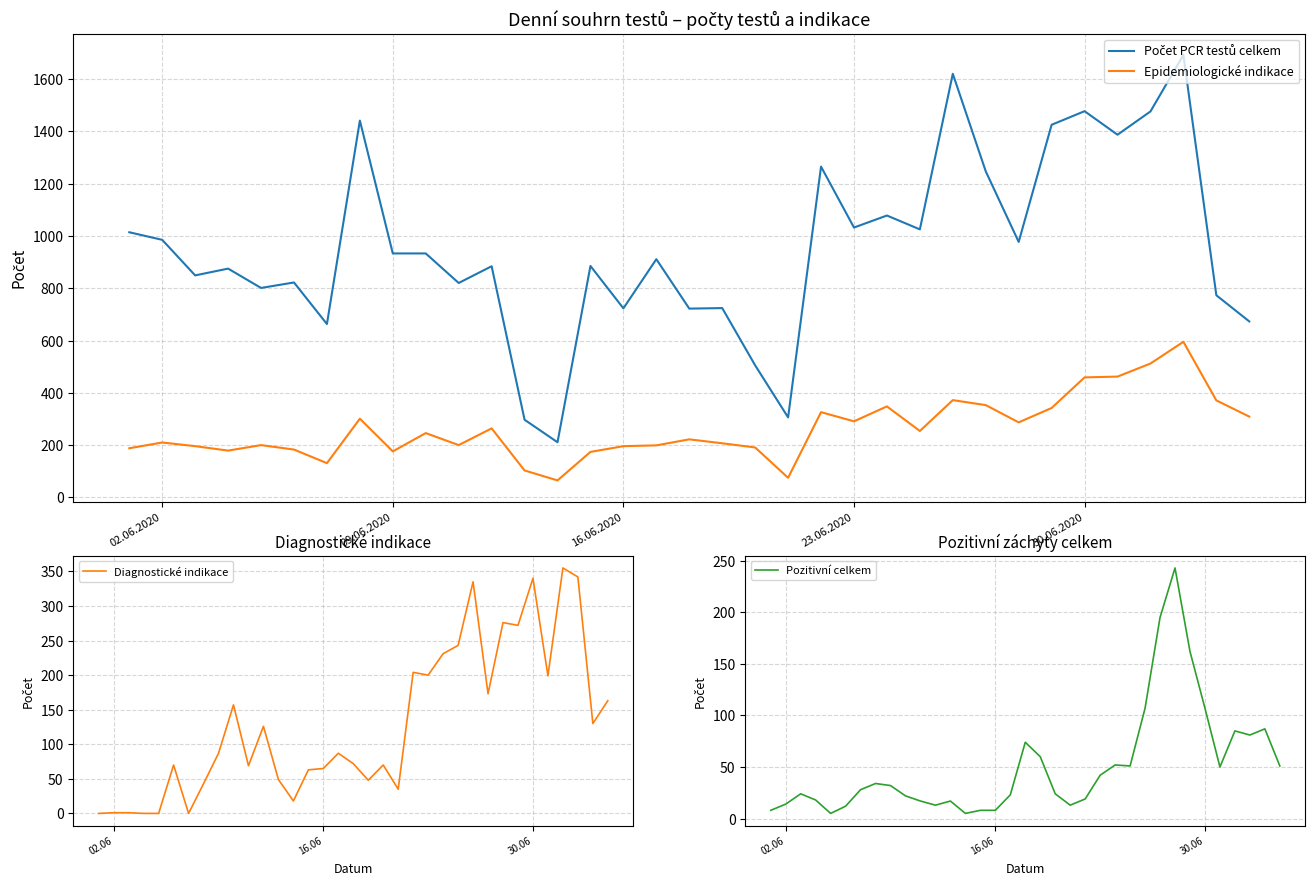

Which series has the largest total across all categories?

Počet PCR testů celkem